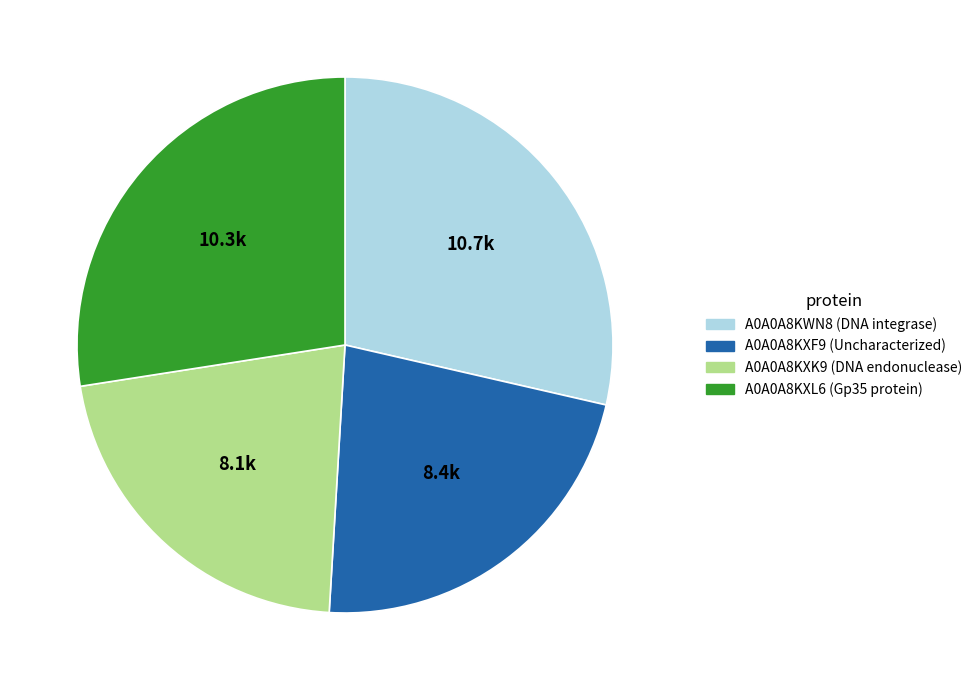

Is there any slice that represents more than half of the pie?

No